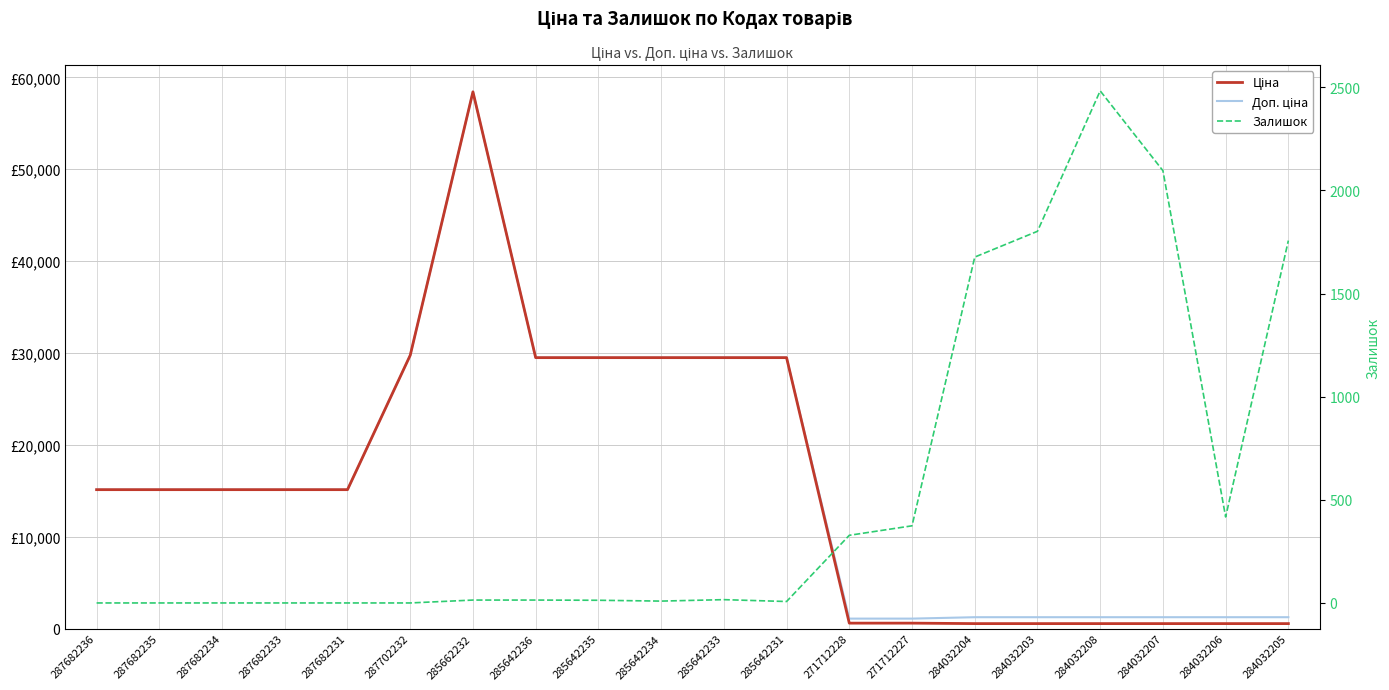

True or false: Ціна and Доп. ціна intersect in this chart.

False